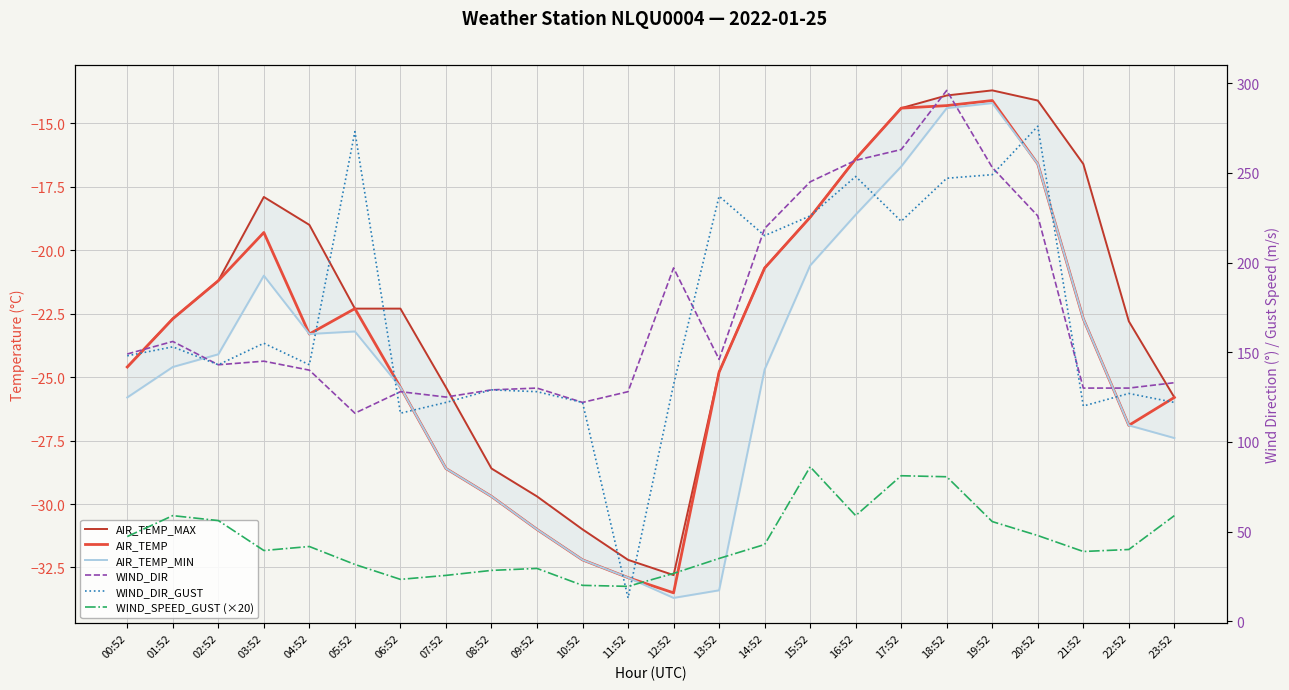

What is the label of the 15th point from the right?

09:52